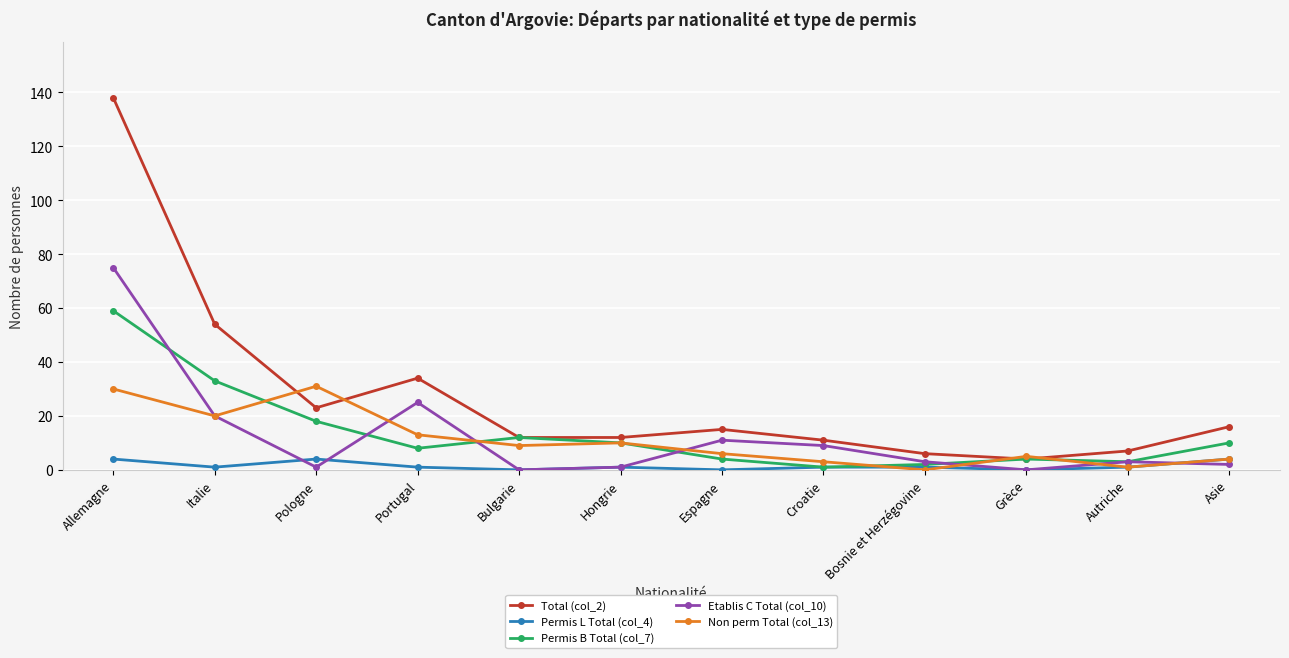

Reading left to right, transcribe all the data shown in this chart.

Total (col_2): Allemagne=138	Italie=54	Pologne=23	Portugal=34	Bulgarie=12	Hongrie=12	Espagne=15	Croatie=11	Bosnie et Herzégovine=6	Grèce=4	Autriche=7	Asie=16
Permis L Total (col_4): Allemagne=4	Italie=1	Pologne=4	Portugal=1	Bulgarie=0	Hongrie=1	Espagne=0	Croatie=1	Bosnie et Herzégovine=1	Grèce=0	Autriche=1	Asie=4
Permis B Total (col_7): Allemagne=59	Italie=33	Pologne=18	Portugal=8	Bulgarie=12	Hongrie=10	Espagne=4	Croatie=1	Bosnie et Herzégovine=2	Grèce=4	Autriche=3	Asie=10
Etablis C Total (col_10): Allemagne=75	Italie=20	Pologne=1	Portugal=25	Bulgarie=0	Hongrie=1	Espagne=11	Croatie=9	Bosnie et Herzégovine=3	Grèce=0	Autriche=3	Asie=2
Non perm Total (col_13): Allemagne=30	Italie=20	Pologne=31	Portugal=13	Bulgarie=9	Hongrie=10	Espagne=6	Croatie=3	Bosnie et Herzégovine=0	Grèce=5	Autriche=1	Asie=4